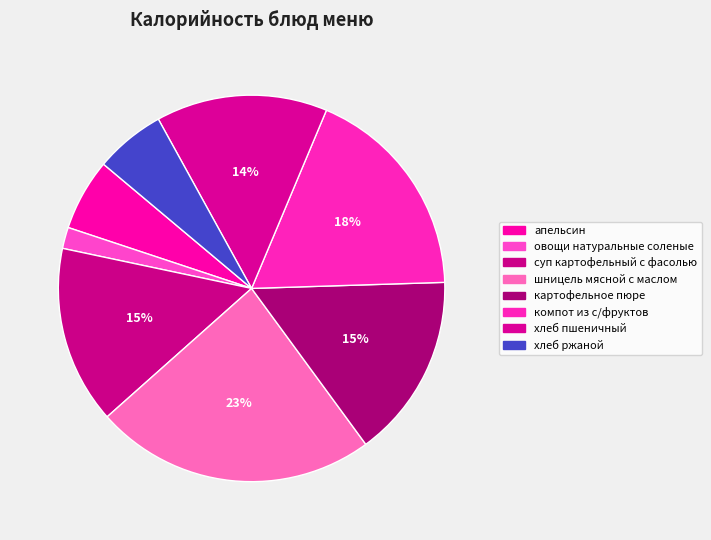

True or false: хлеб ржаной accounts for 6% of the total.

True